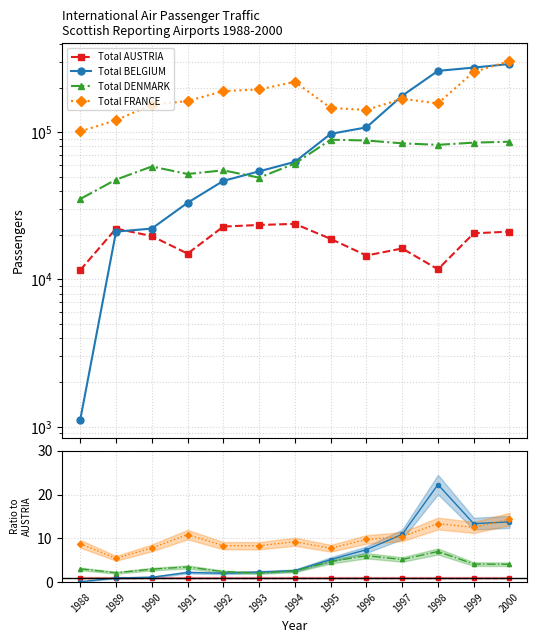

Reading right to left, list all the values displayed in this chart.

Total AUSTRIA: 2000=1.0	1999=1.0	1998=1.0	1997=1.0	1996=1.0	1995=1.0	1994=1.0	1993=1.0	1992=1.0	1991=1.0	1990=1.0	1989=1.0	1988=1.0
Total BELGIUM: 2000=13.8	1999=13.4	1998=22.3	1997=10.9	1996=7.4	1995=5.2	1994=2.6	1993=2.3	1992=2.0	1991=2.2	1990=1.1	1989=1.0	1988=0.1
Total DENMARK: 2000=4.1	1999=4.1	1998=7.0	1997=5.2	1996=6.0	1995=4.7	1994=2.6	1993=2.1	1992=2.4	1991=3.5	1990=3.0	1989=2.2	1988=3.0
Total FRANCE: 2000=14.4	1999=12.5	1998=13.4	1997=10.4	1996=9.7	1995=7.7	1994=9.2	1993=8.3	1992=8.3	1991=10.9	1990=7.8	1989=5.4	1988=8.8